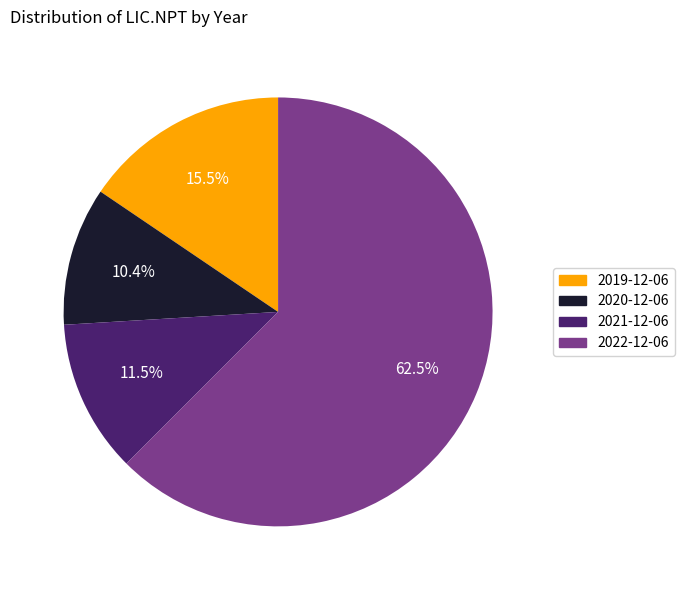

Does any single category account for the majority?

Yes